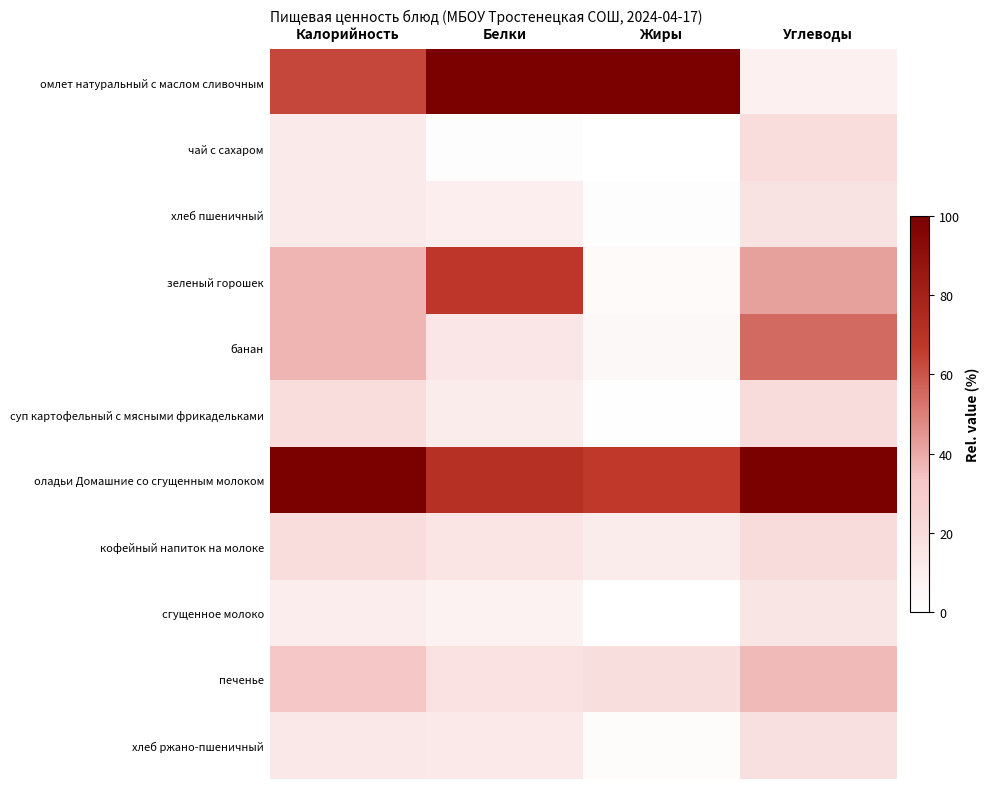

Between Калорийность and Белки, which series saw the biggest shift?

омлет натуральный с маслом сливочным